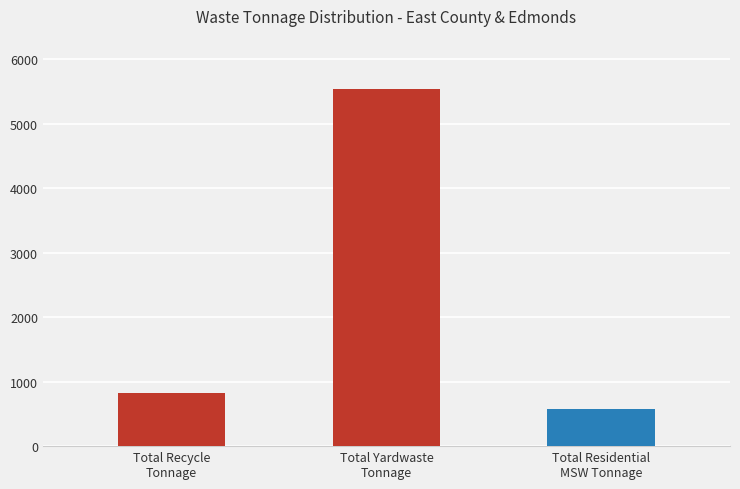

What is the label of the 3rd bar from the right?

Total Recycle
Tonnage